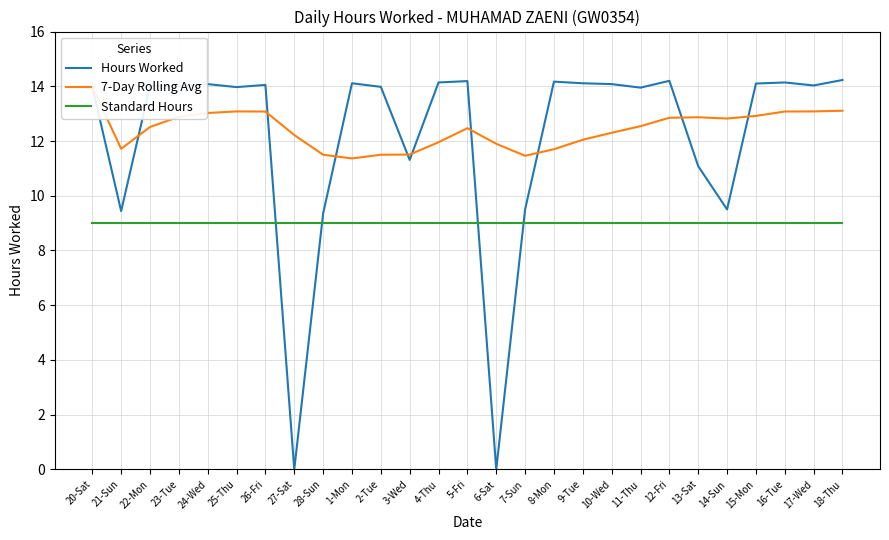

What is the label of the 24th point from the right?

23-Tue